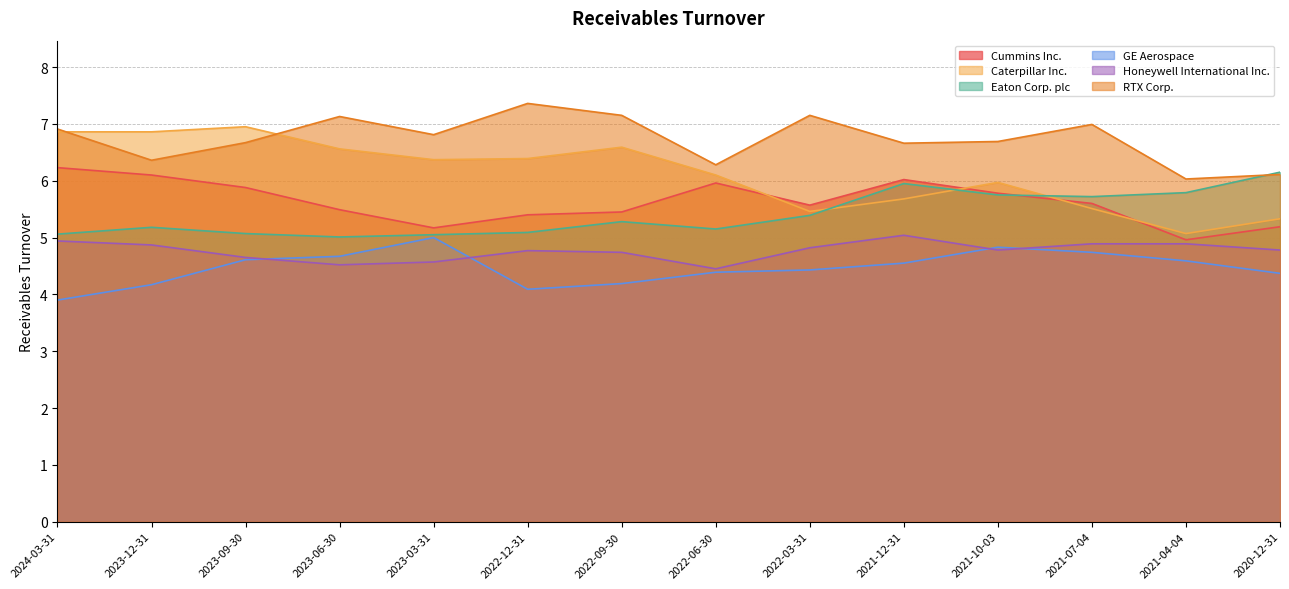

Read the Honeywell International Inc. value at 2022-12-31.

4.8